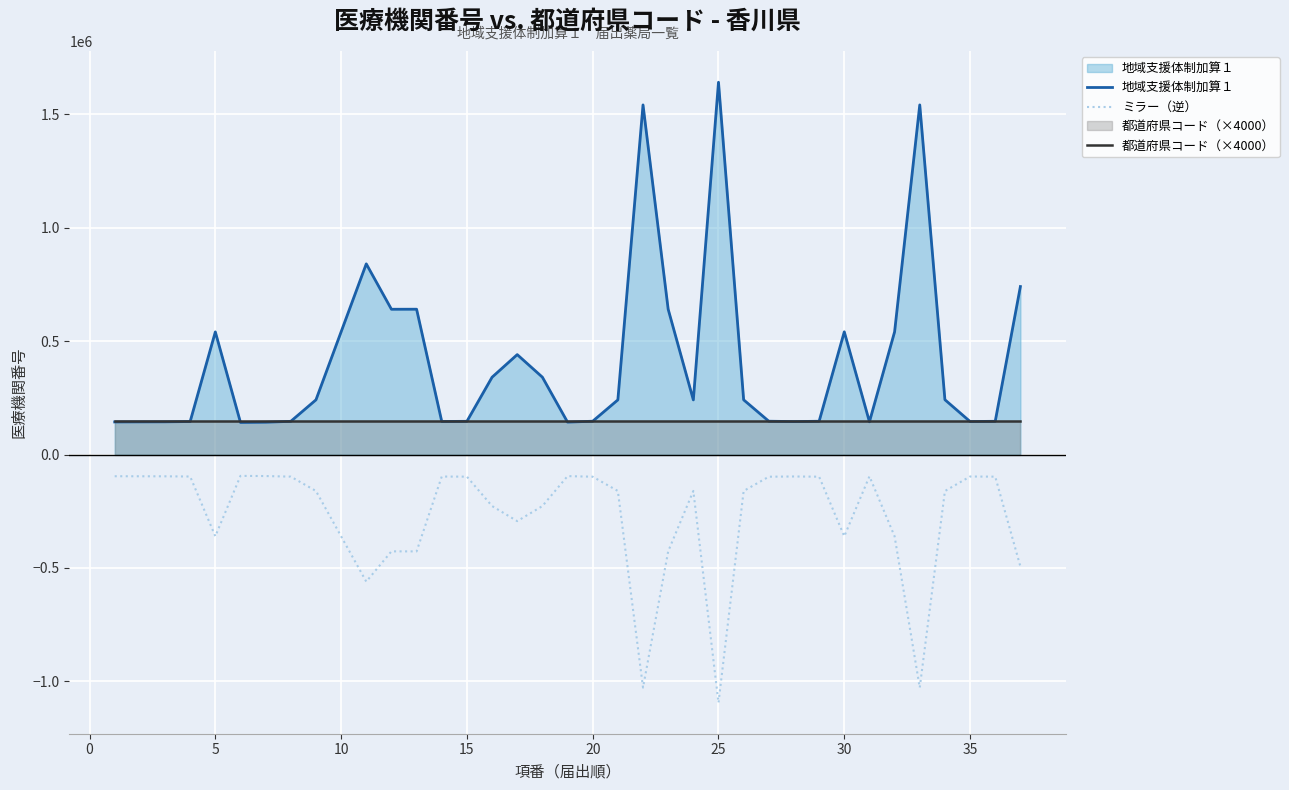

What is the greatest value displayed?

1640555.0